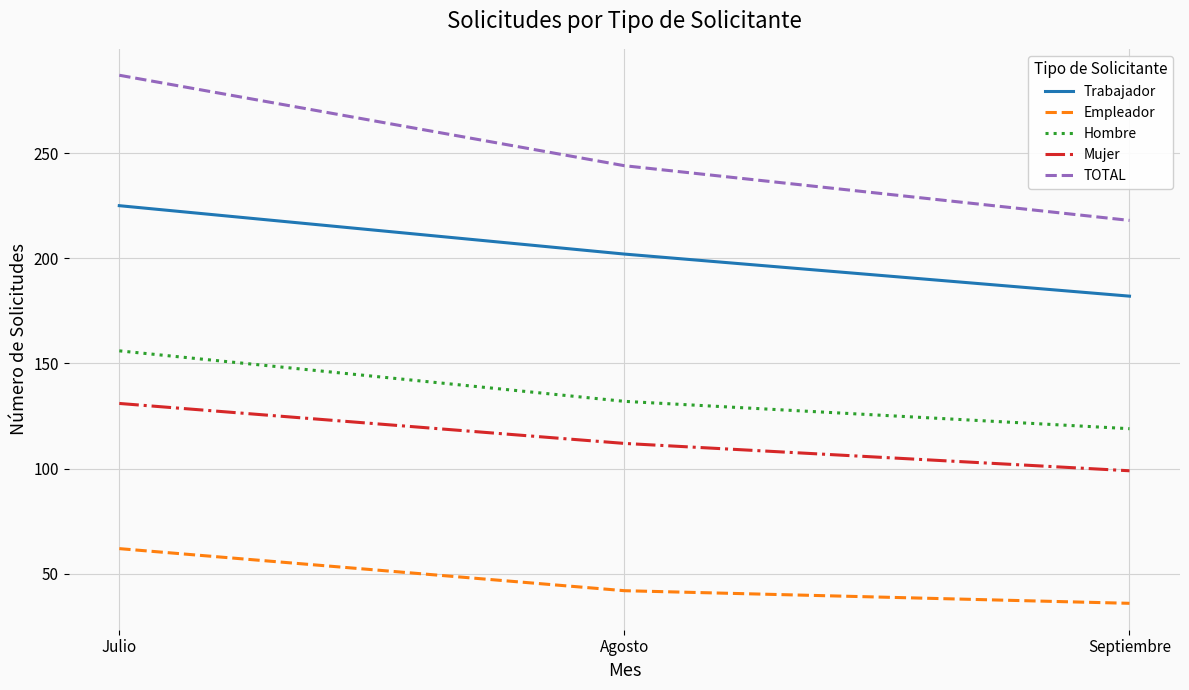

Which series has the largest total across all categories?

TOTAL